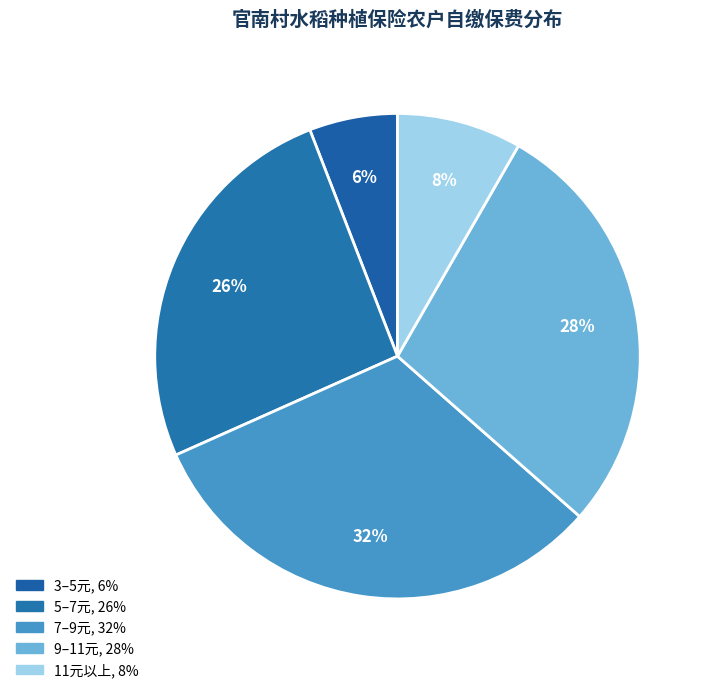

Count the number of slices in the pie.

5